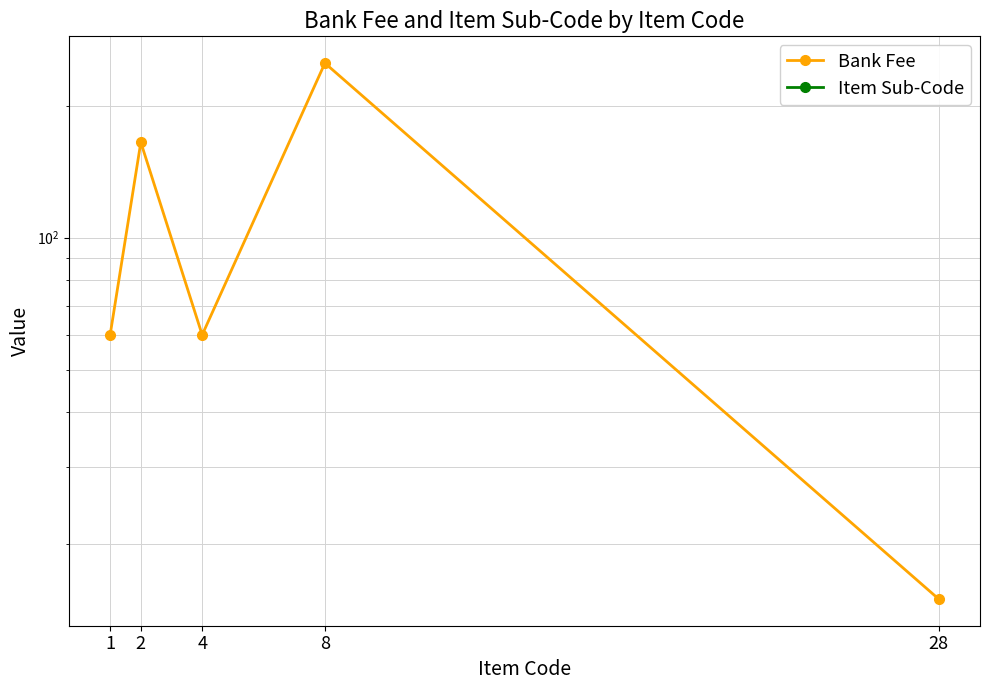

True or false: Bank Fee has a value of 122 at 8.

False